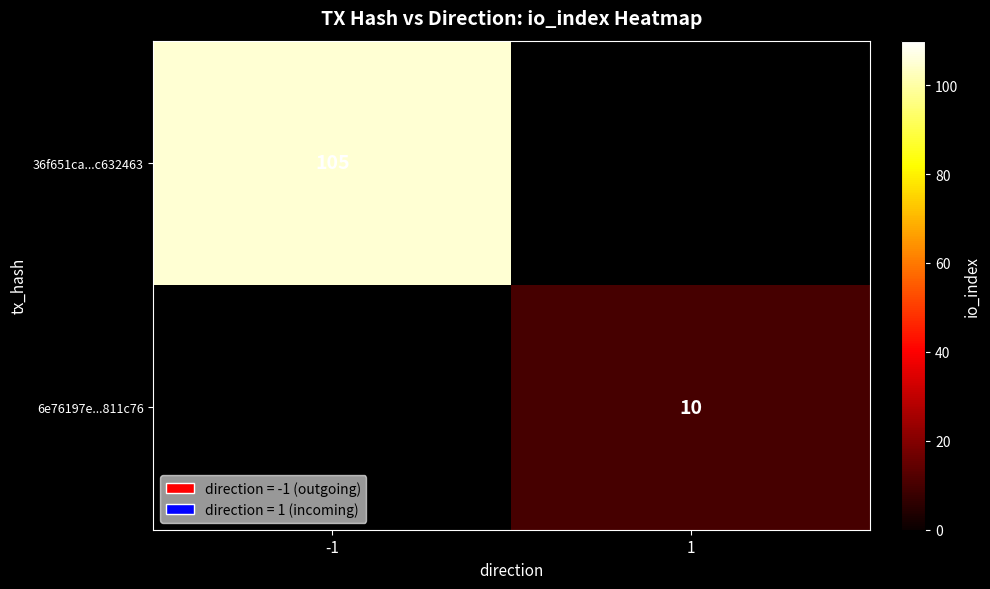

The 6e76197e...811c76 series shows 14 at 1. True or false?

False